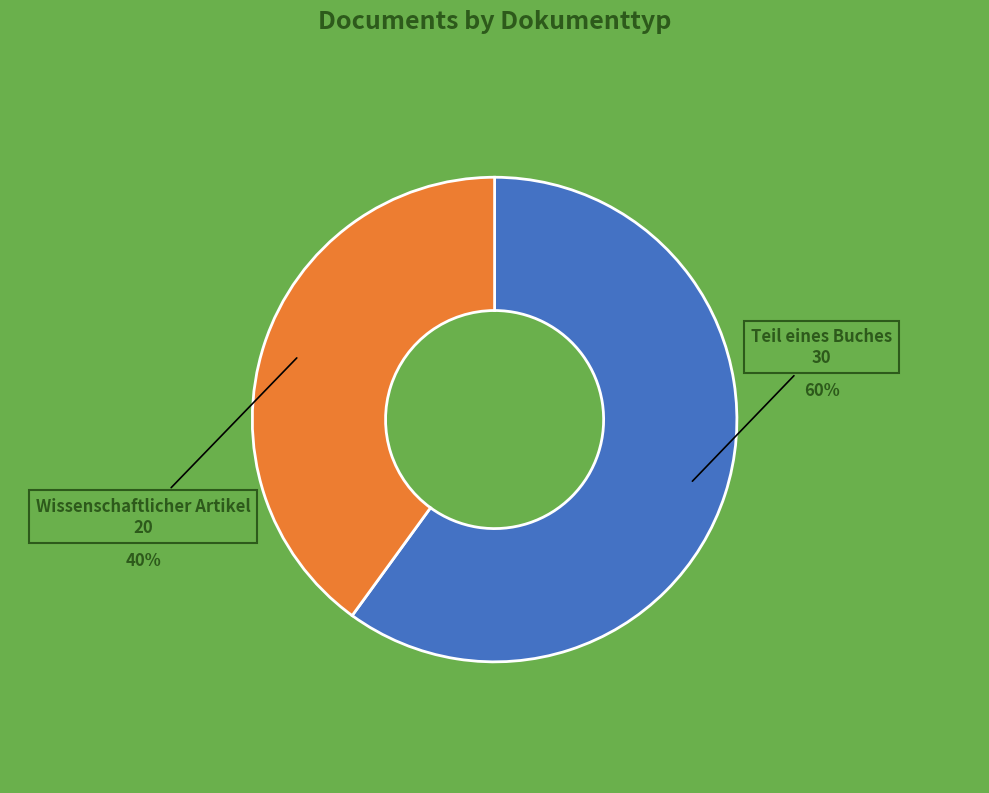

How many segments does this pie chart have?

2